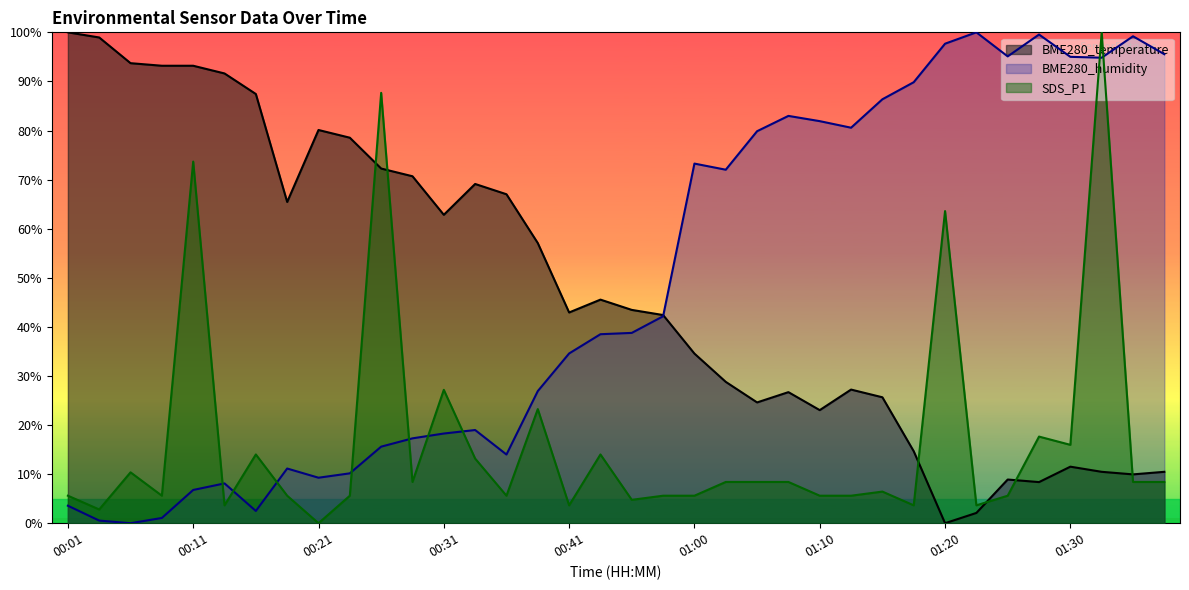

The value of BME280_temperature at 00:48 is 42.4. True or false?

True